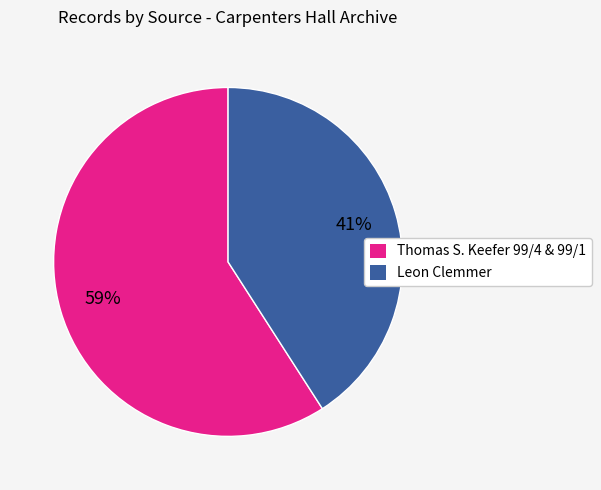

To the nearest percent, what is the difference between the Leon Clemmer and Thomas S. Keefer 99/4 & 99/1 slice percentages?

18%